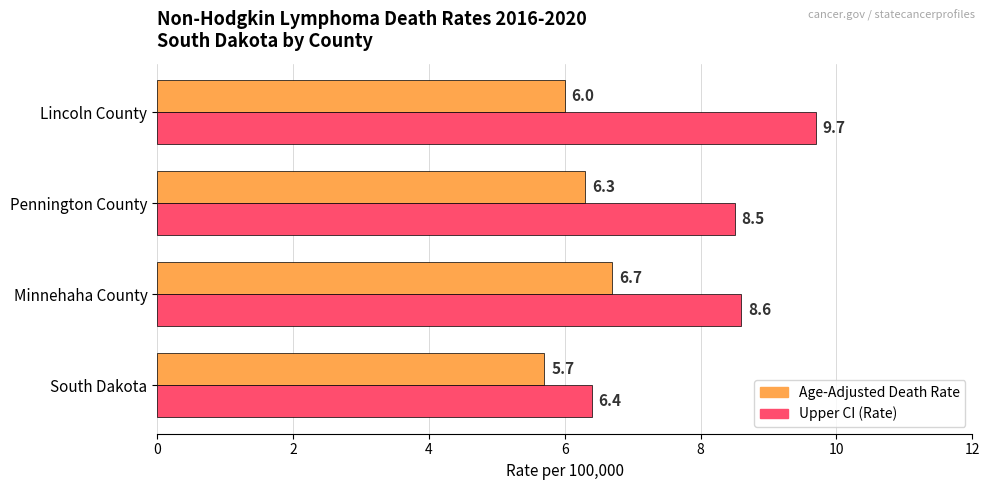

True or false: Age-Adjusted Death Rate has a value of 6.3 at Pennington County.

True